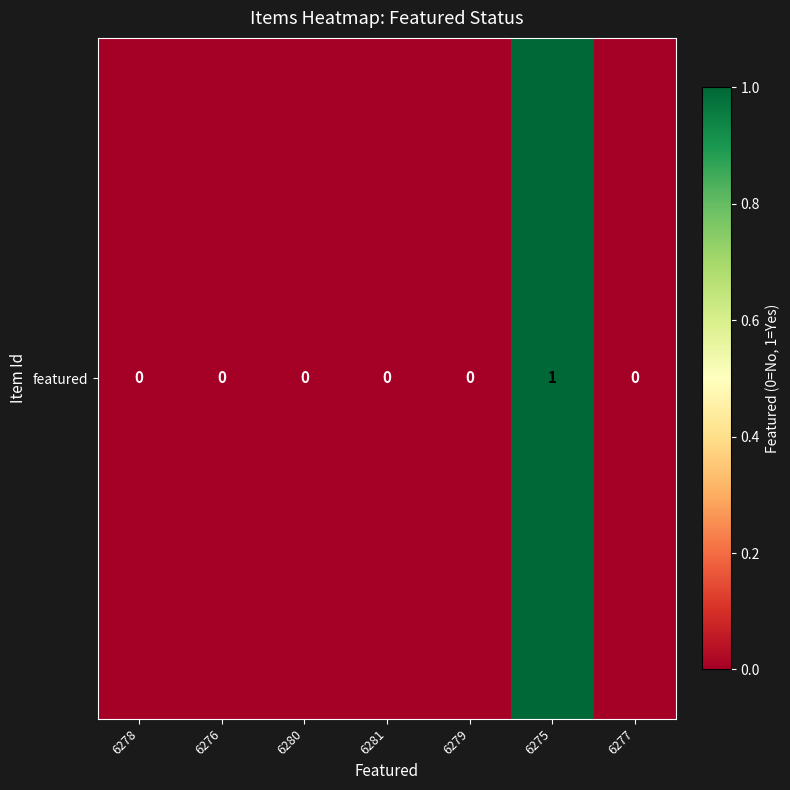

Rank the categories by value from highest to lowest.

6275, 6278, 6276, 6280, 6281, 6279, 6277